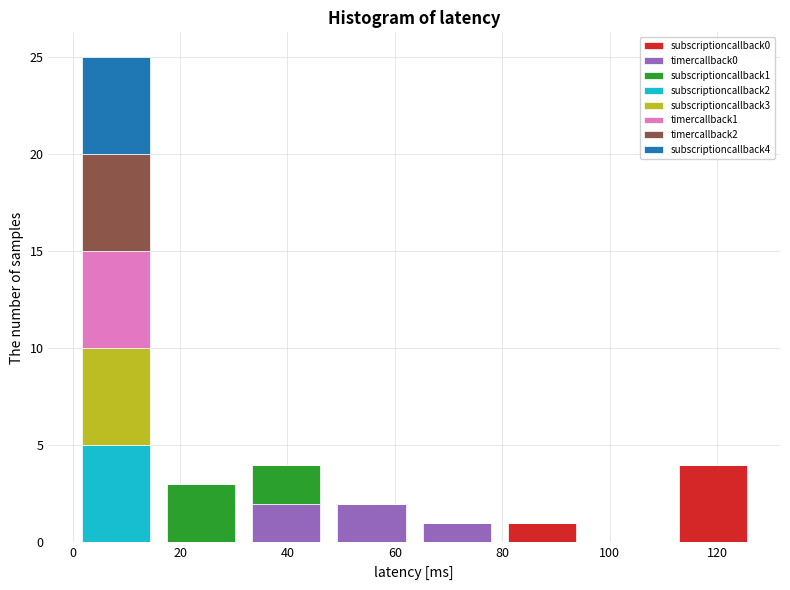

Reading left to right, transcribe this chart: for each stacked bar, give the range it covers on the x-axis and its total height. Neither the bar edges nor the heights are printed on the chart, so give them approximately, as read against the axes.

0 to 16: 25
16 to 32: 3
32 to 48: 4
48 to 64: 2
64 to 80: 1
80 to 96: 1
96 to 112: 0
112 to 128: 4